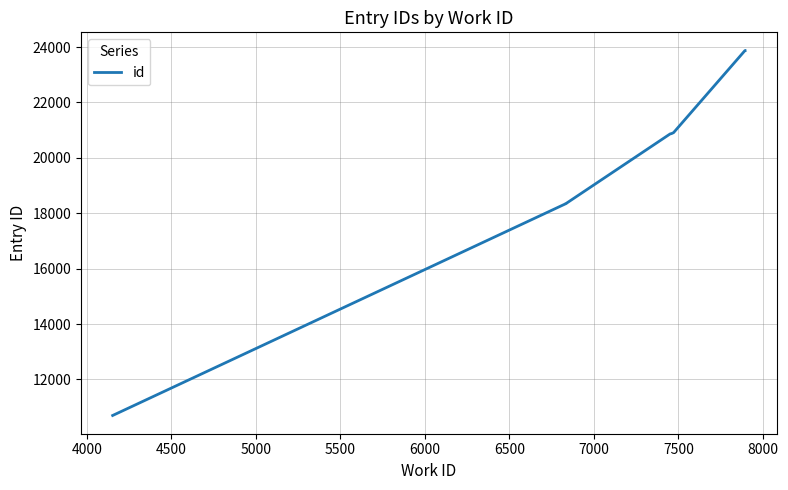

Does the chart have visible grid lines?

Yes